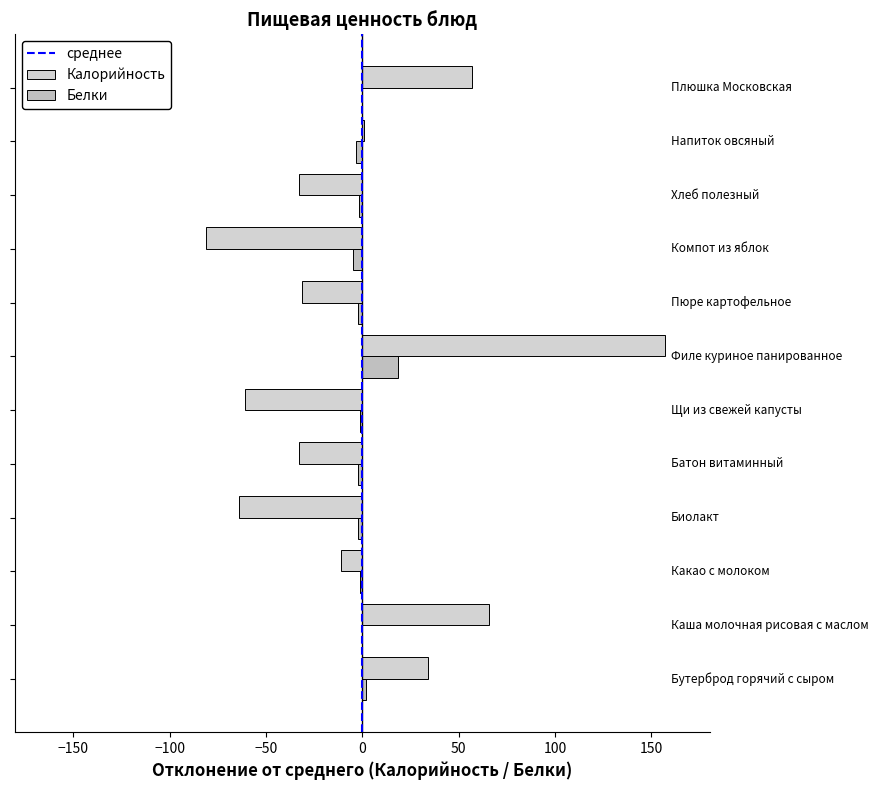

Count the number of categories in the chart.

12